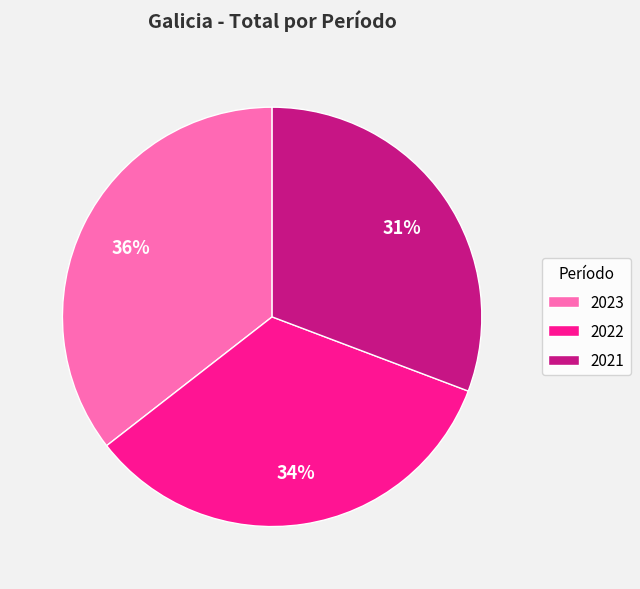

Rank the categories by value from highest to lowest.

2023, 2022, 2021